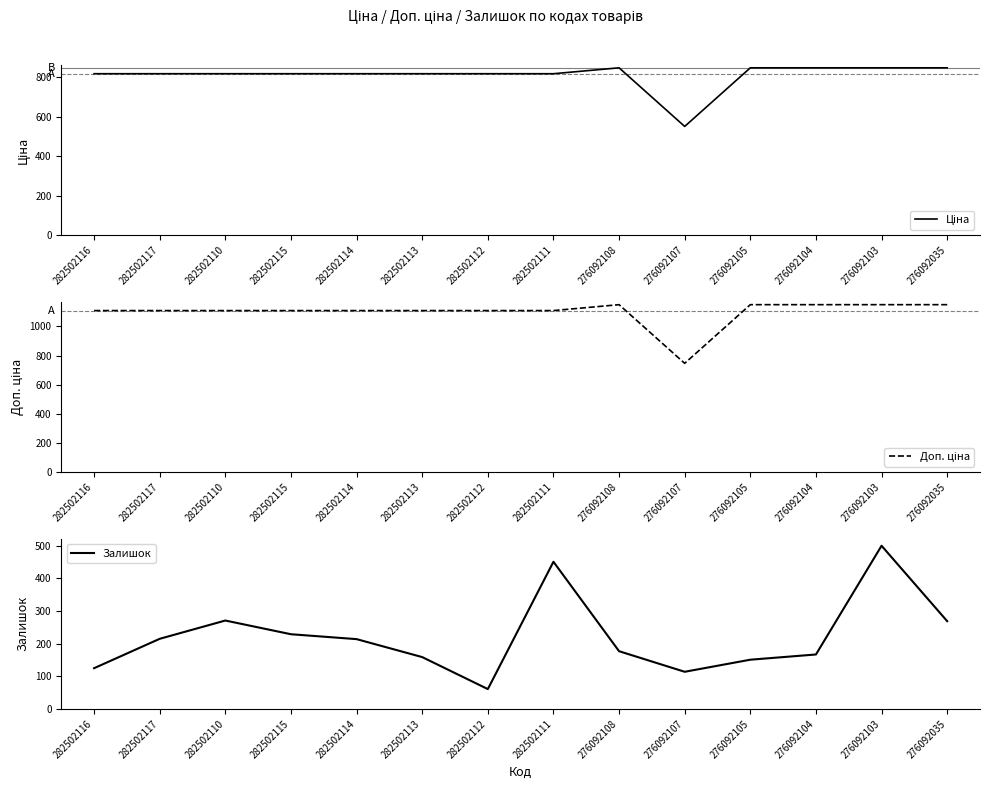

At how many categories does at least one series exceed 1096?

13